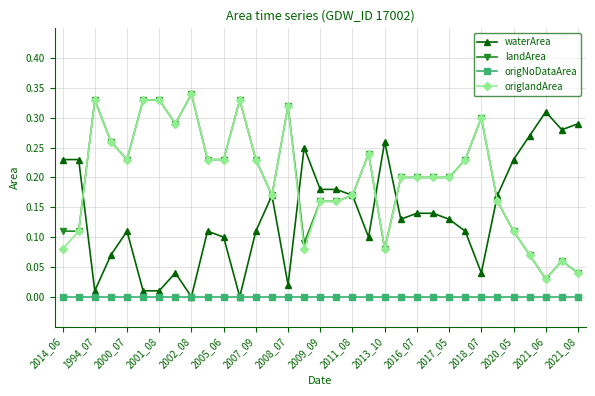

Count the number of data series in this chart.

4